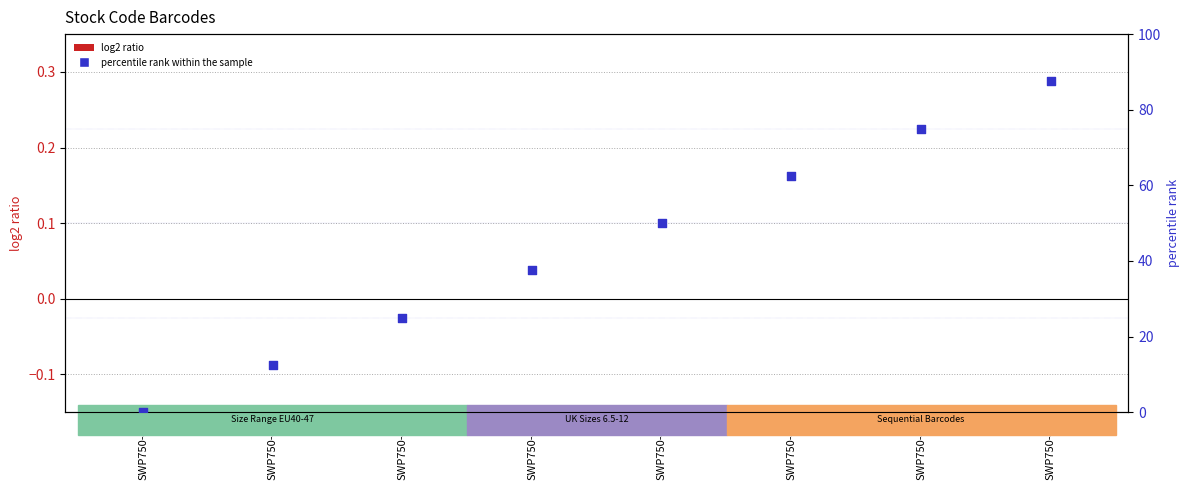

At which category is the sum across all series the highest?

SWP750-47